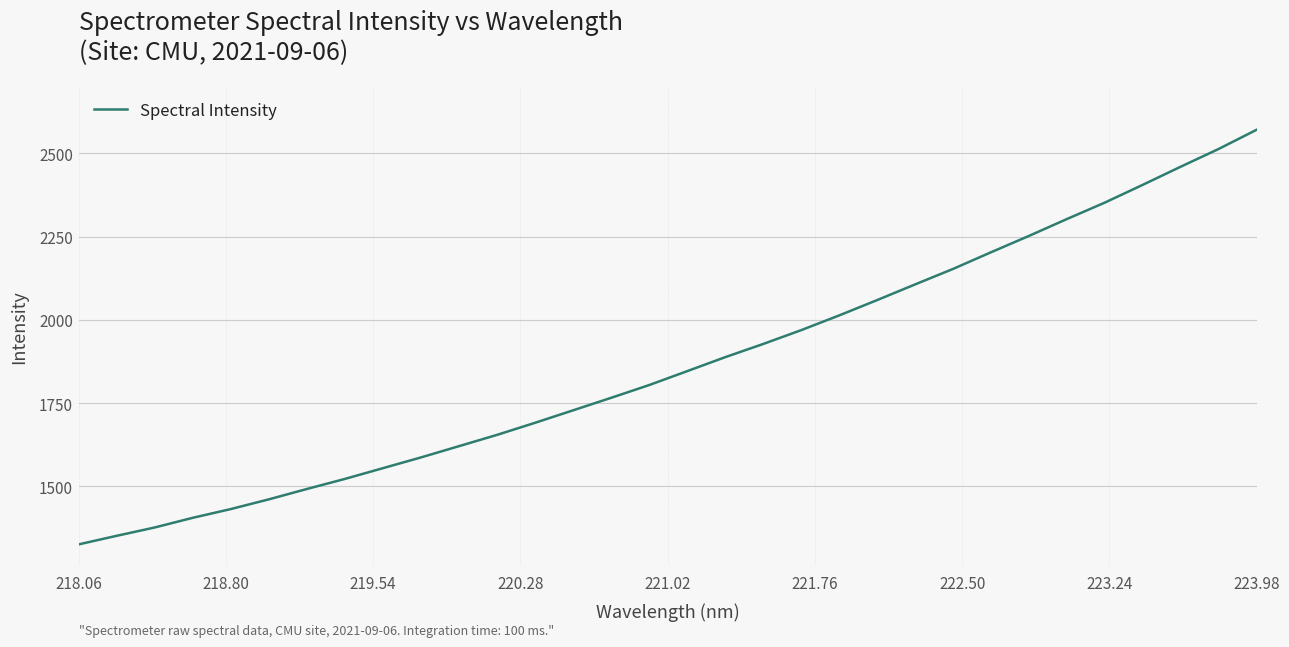

What is the maximum value shown in the chart?

2571.3